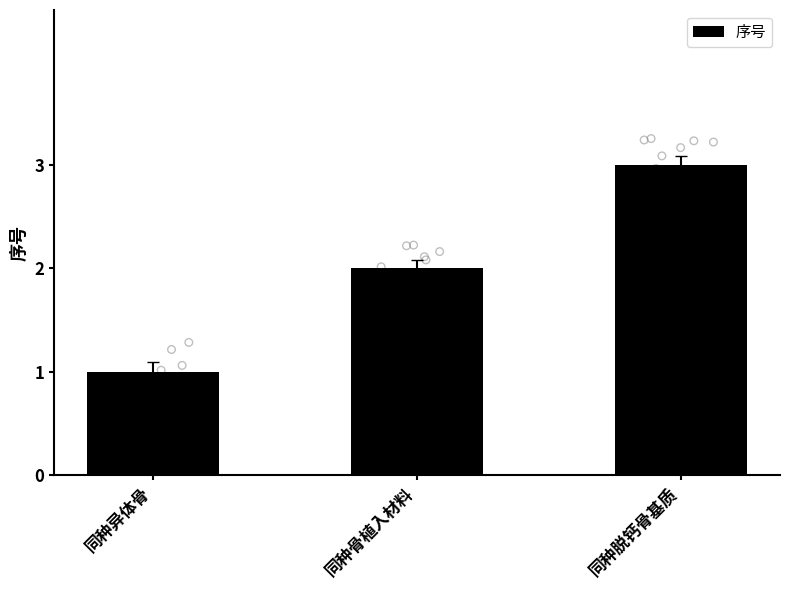

What is the ratio of the value at 同种骨植入材料 to the value at 同种脱钙骨基质?

0.7